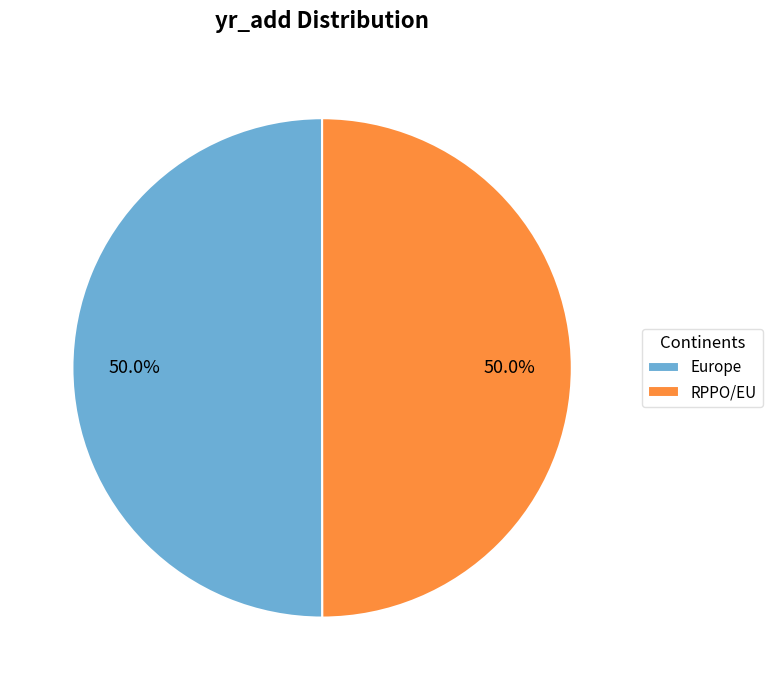

To the nearest percent, what percentage of the pie is RPPO/EU?

50%